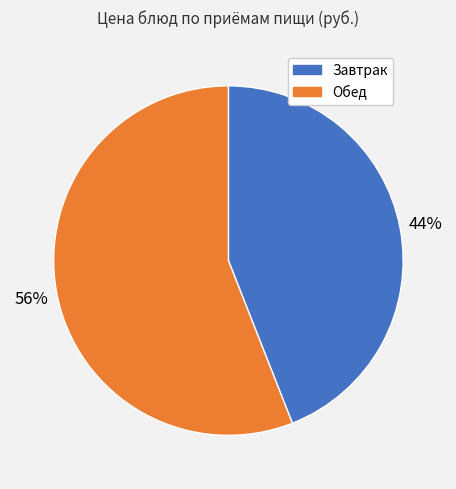

To the nearest percent, what is the difference between the largest and smallest slice percentages?

12%